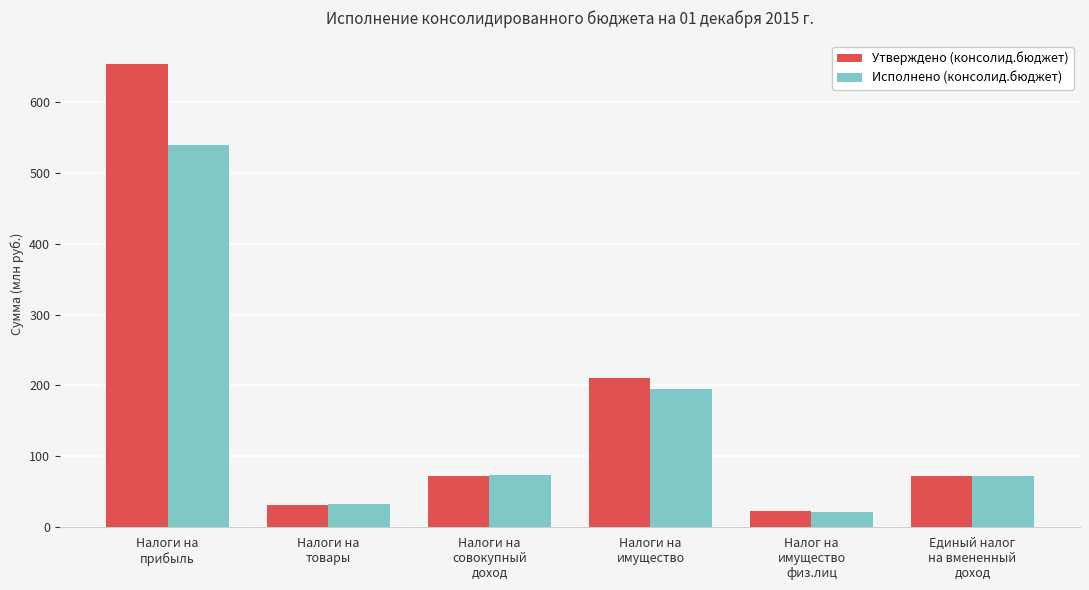

What is the difference between the maximum and second lowest values in the Утверждено (консолид.бюджет) series?

621.9